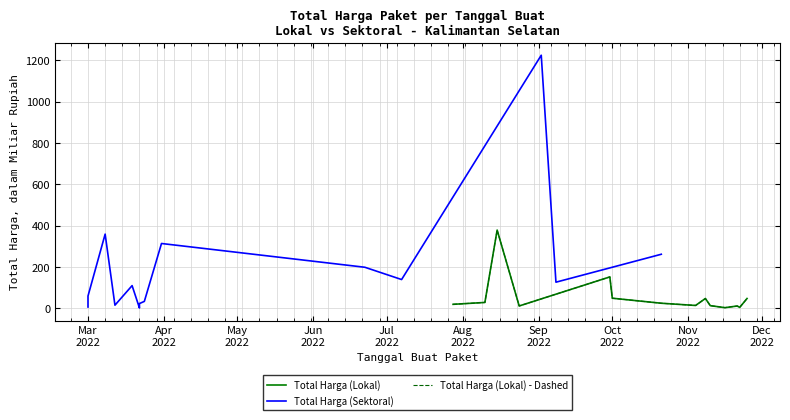

The Total Harga (Lokal) - Dashed series shows 25.2 at Sep
2022. True or false?

True